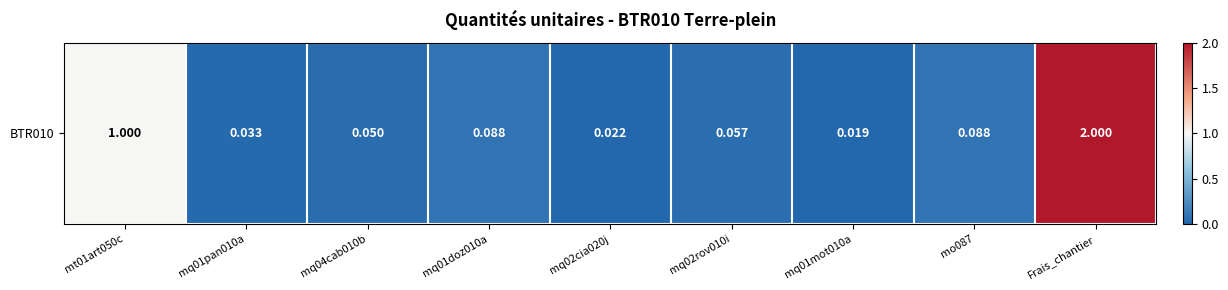

Reading left to right, extract all data points from this chart.

mt01art050c=1.0	mq01pan010a=0.0	mq04cab010b=0.1	mq01doz010a=0.1	mq02cia020j=0.0	mq02rov010i=0.1	mq01mot010a=0.0	mo087=0.1	Frais_chantier=2.0